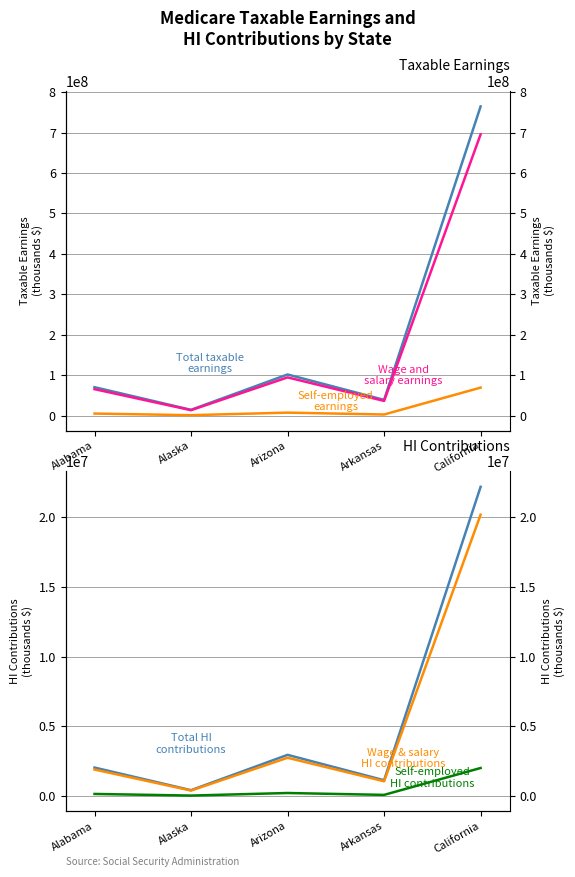

Where is Self-employed earnings nearest to the value 34981514?

Arizona